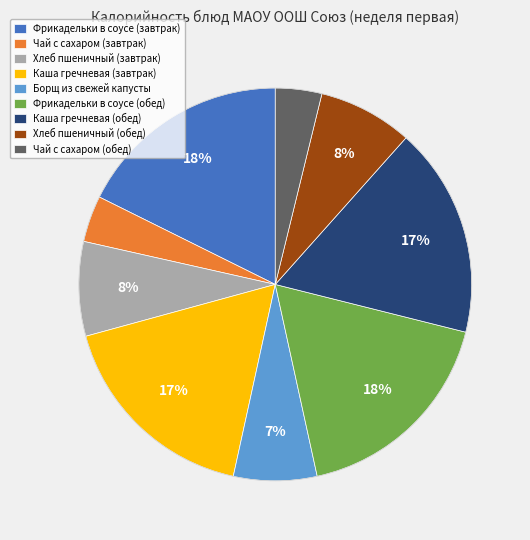

Is the sum of Каша гречневая (завтрак) and Чай с сахаром (обед) greater than half?

No